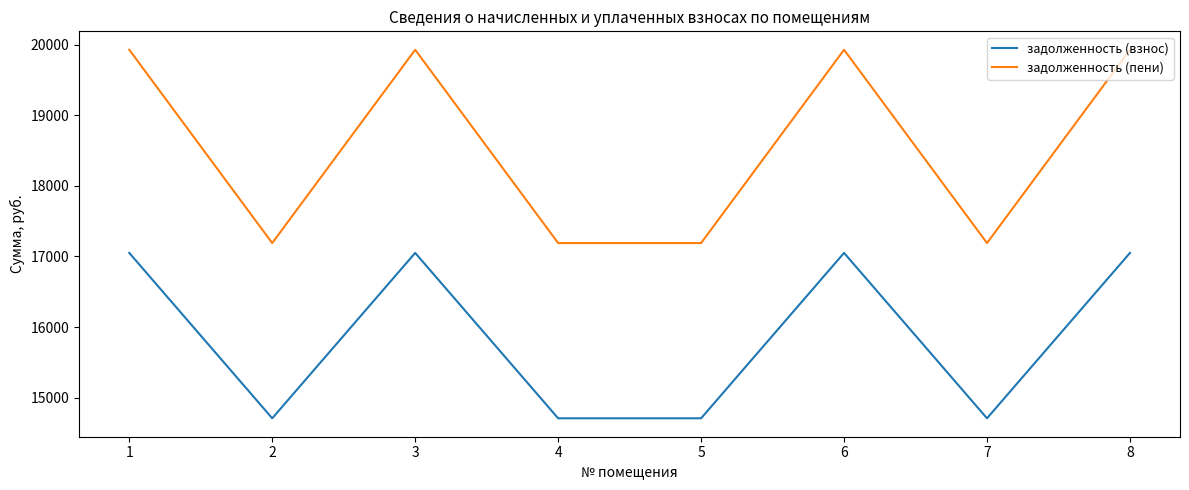

True or false: задолженность (пени) has more than 1 interior local peaks.

True